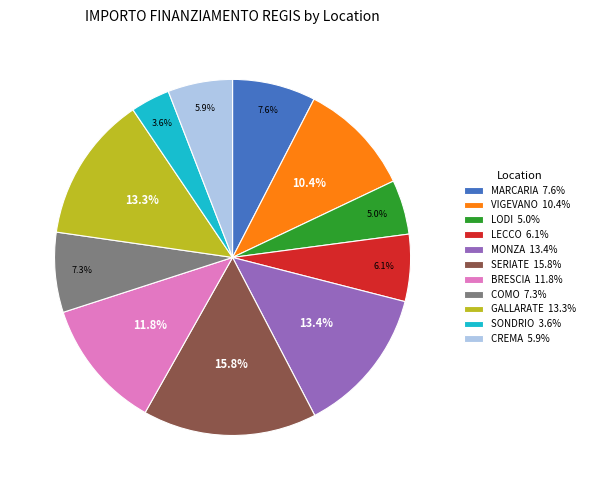

Is it true that LECCO is 16% of the pie?

False